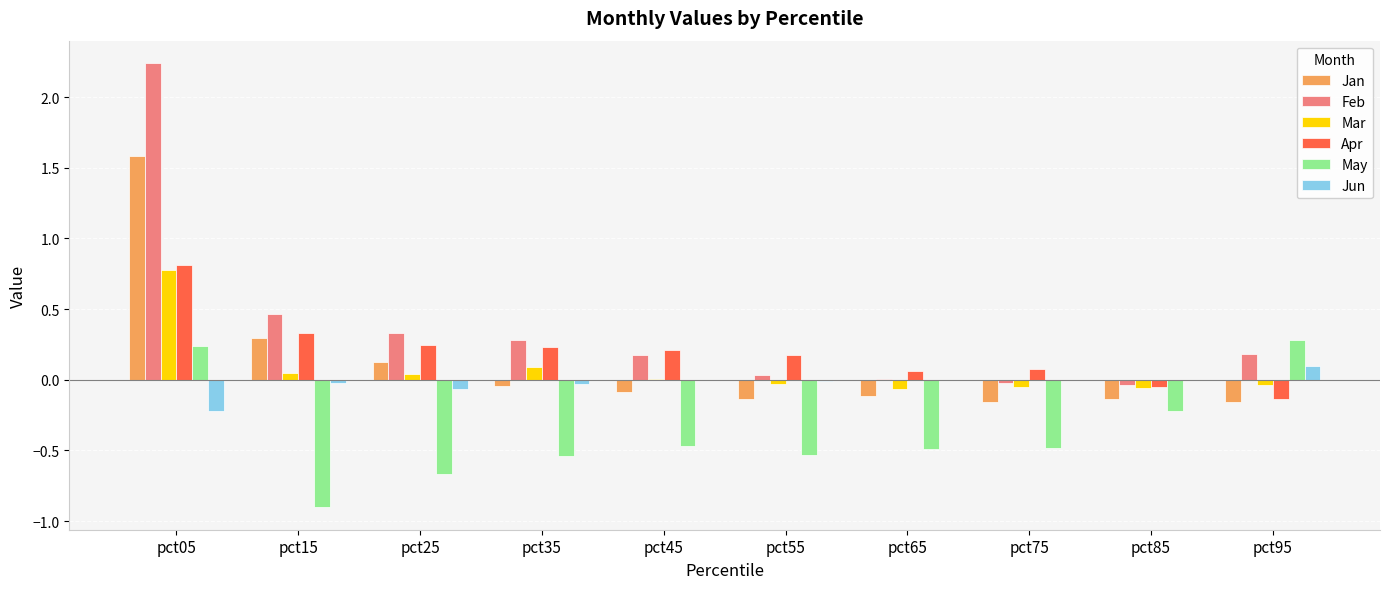

At which category is the sum across all series the highest?

pct05